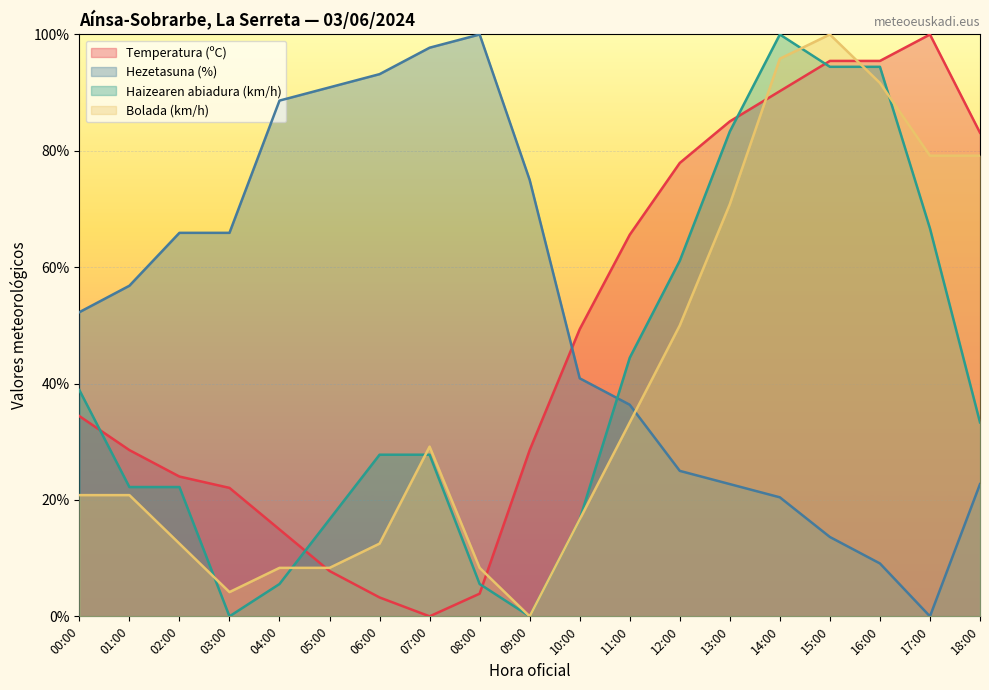

Where is the first local maximum for Hezetasuna (%)?

08:00